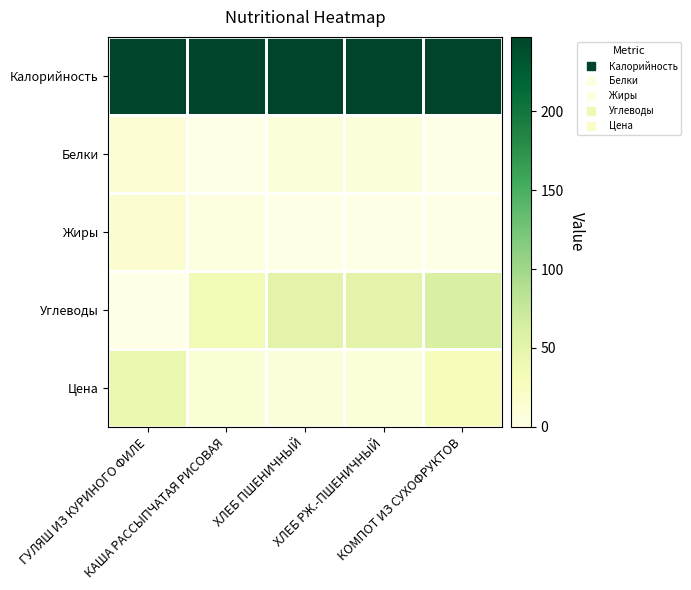

Rank the series by their maximum value, from highest to lowest.

Калорийность, Углеводы, Цена, Жиры, Белки